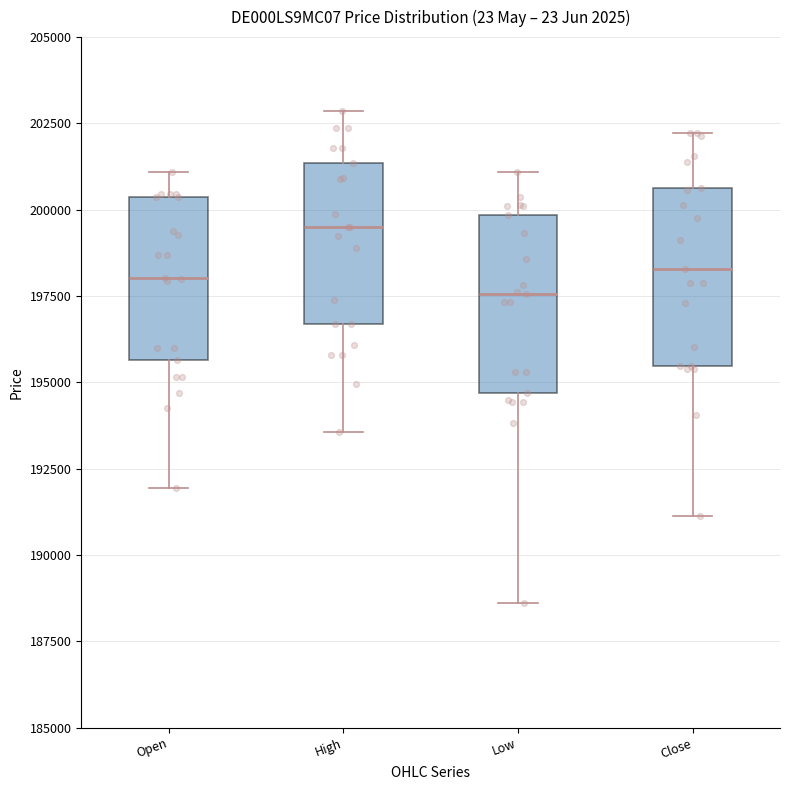

Reading left to right, transcribe this box plot: for each box, give where its median line is, the range the box spans, and where its two whiskers end, as read against the y-axis. The values are not printed on the chart, so give them approximately, as read against the axis.

Open: median 198000, box 195500 to 200500, whiskers 192000 to 201000
High: median 199500, box 196500 to 201500, whiskers 193500 to 203000
Low: median 197500, box 194500 to 200000, whiskers 188500 to 201000
Close: median 198500, box 195500 to 200500, whiskers 191000 to 202000